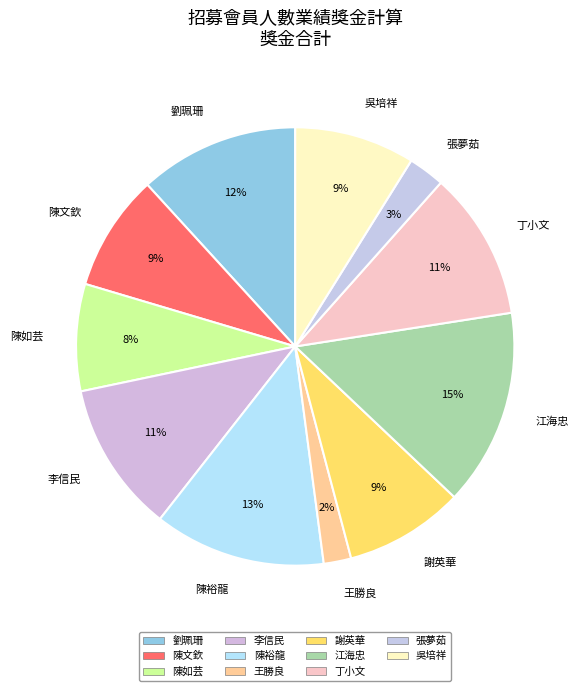

What percentage is the 李信民 slice, to the nearest percent?

11%